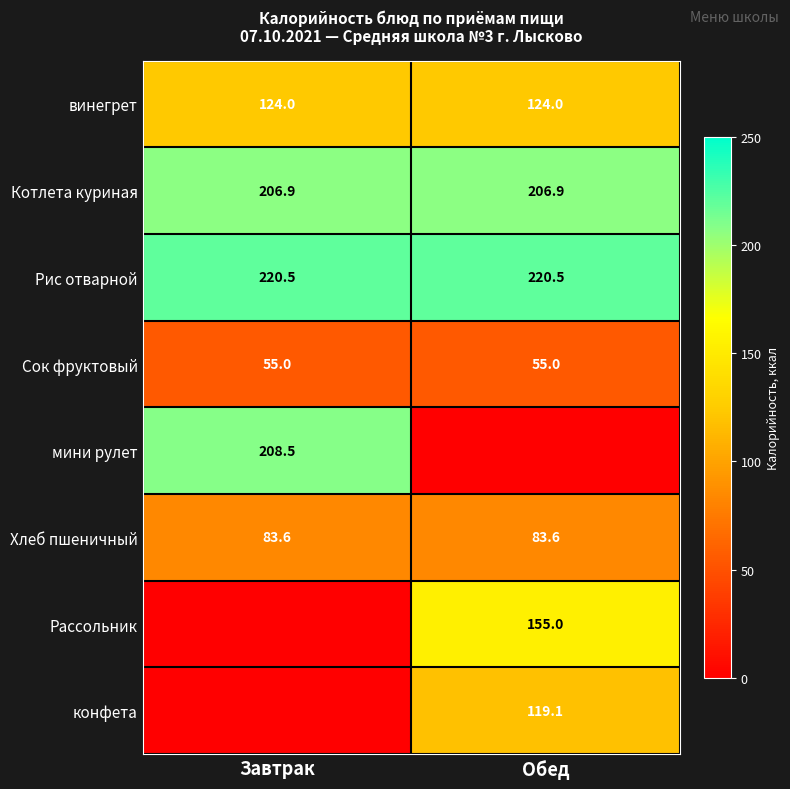

What is the sum of the Сок фруктовый values at Завтрак and Обед?

110.0